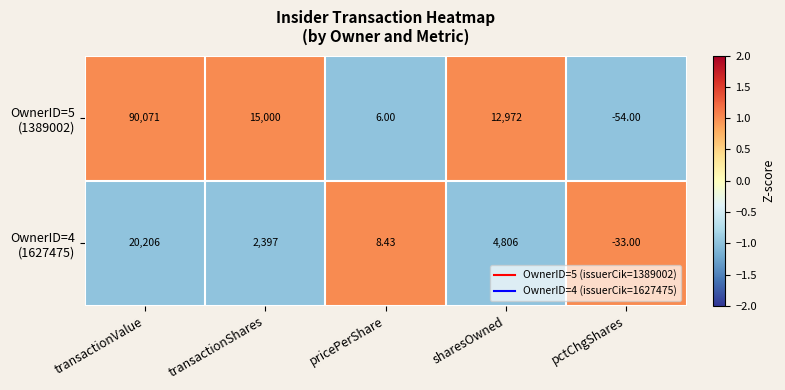

At which category is the sum across all series the highest?

transactionValue